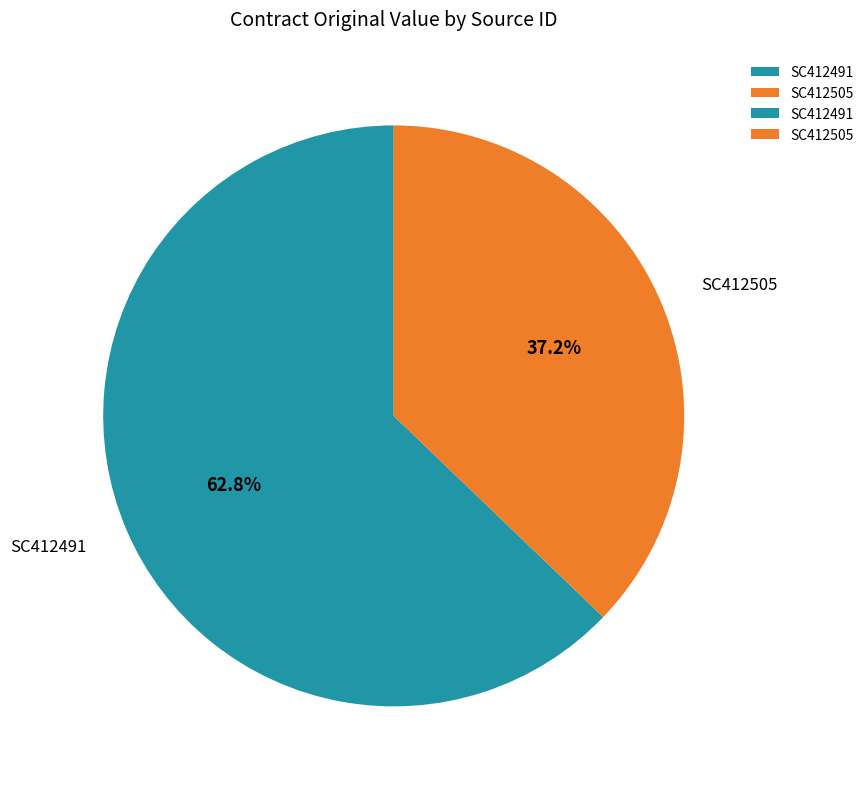

Is SC412505 the majority of the pie?

No